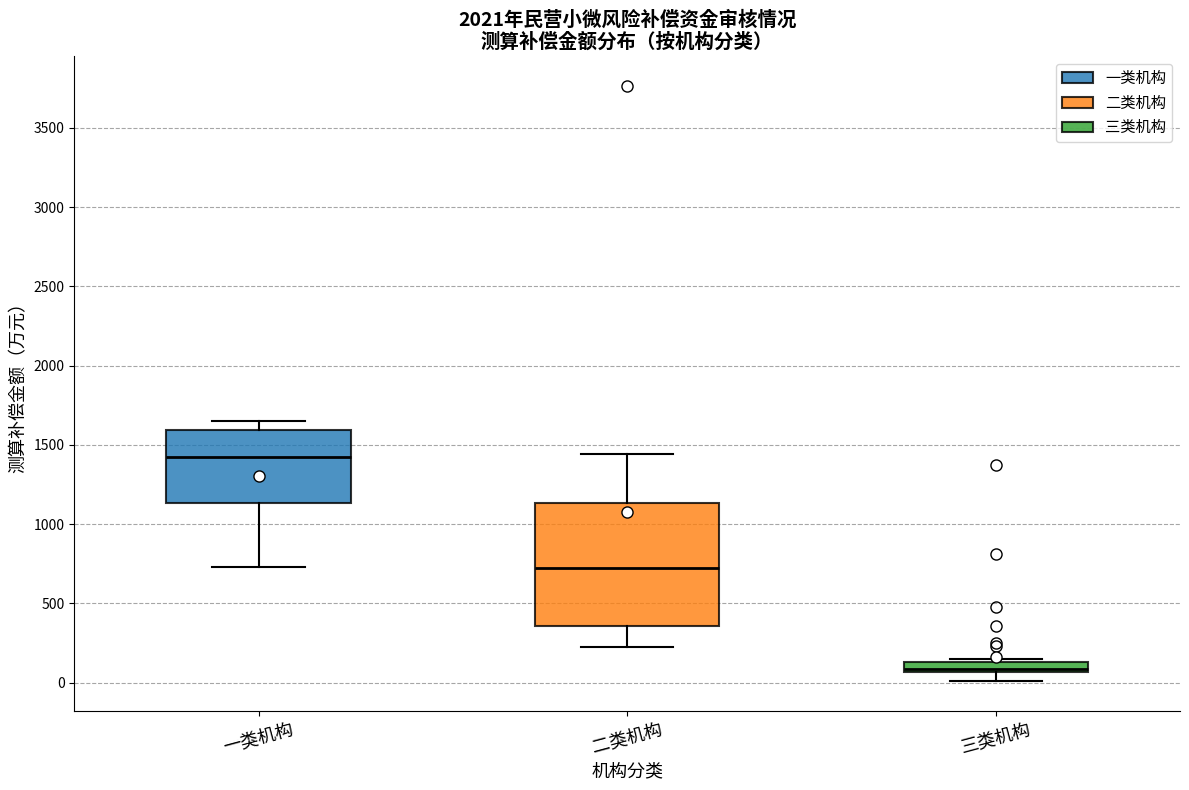

Comparing the boxes themselves (not the whiskers), which one is the tallest?

二类机构